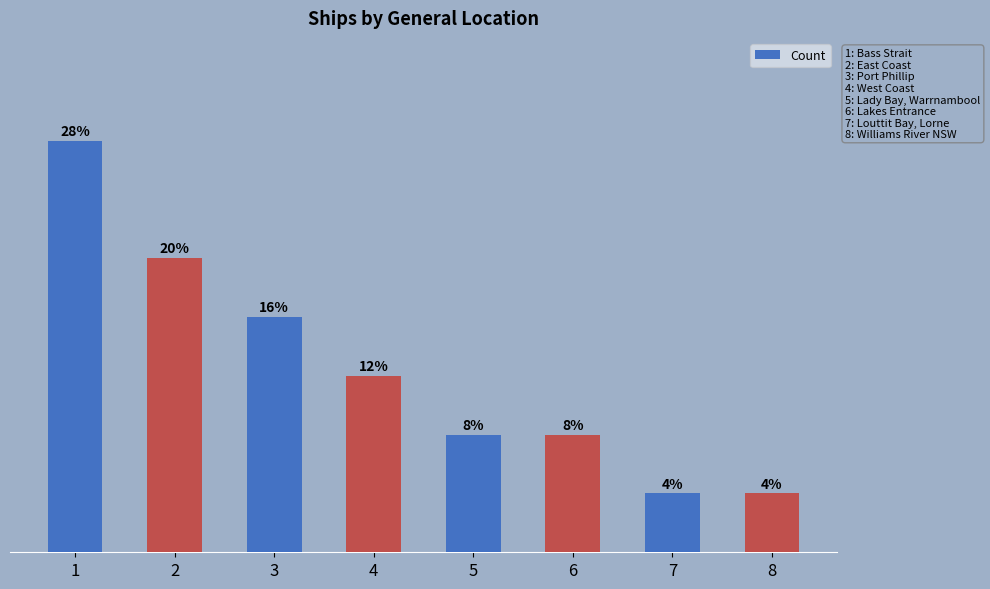

What is the value of the 6th bar from the left?

2